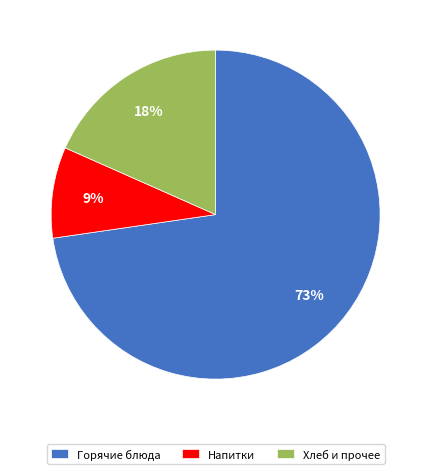

Between Горячие блюда and Хлеб и прочее, which is larger?

Горячие блюда